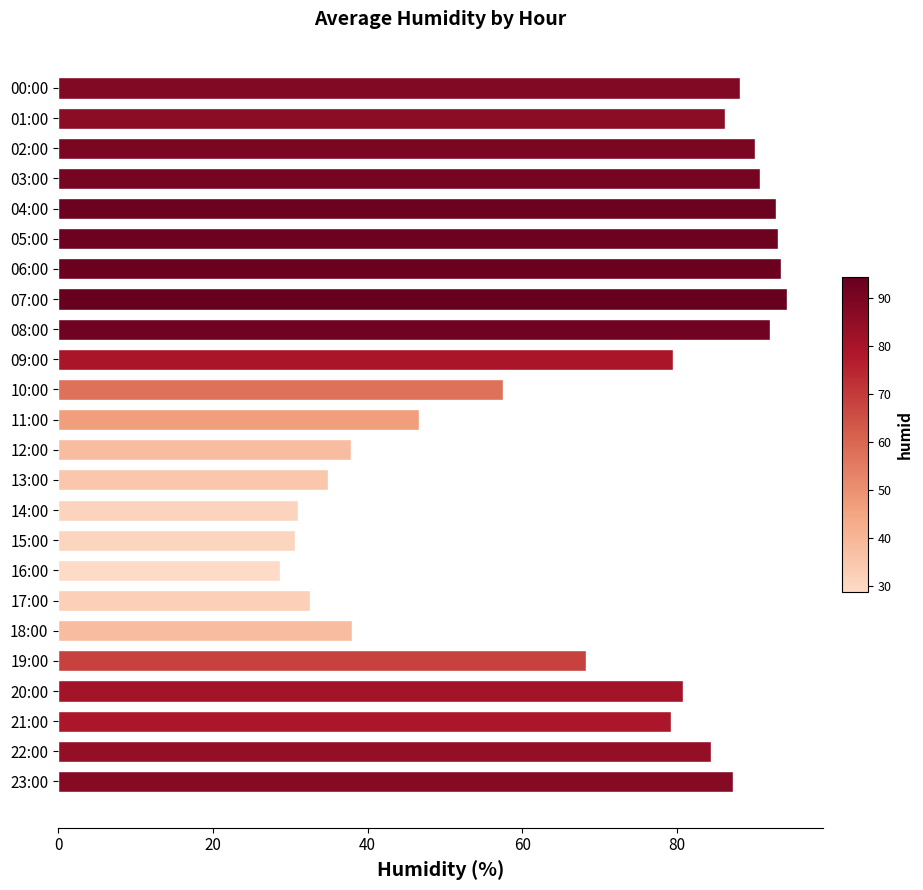

Read the value at 21:00.

79.2